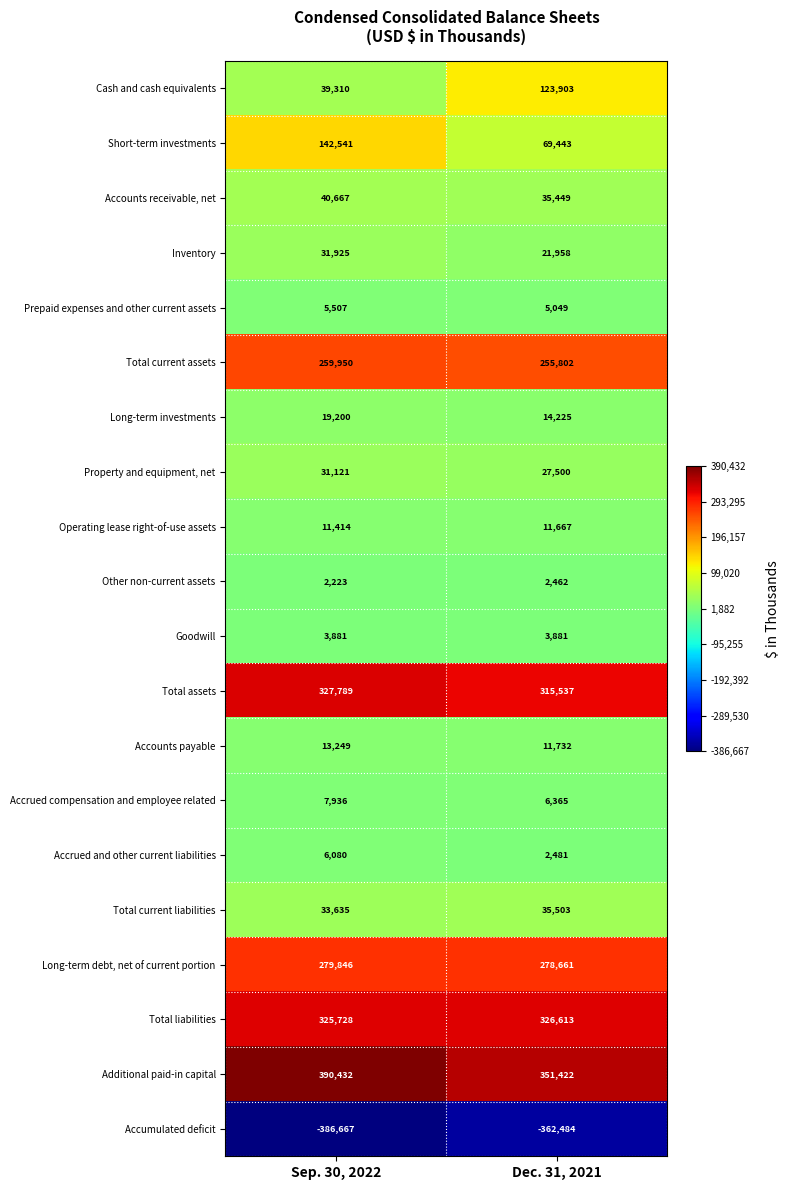

What is the sum of all Accrued and other current liabilities values?

8561